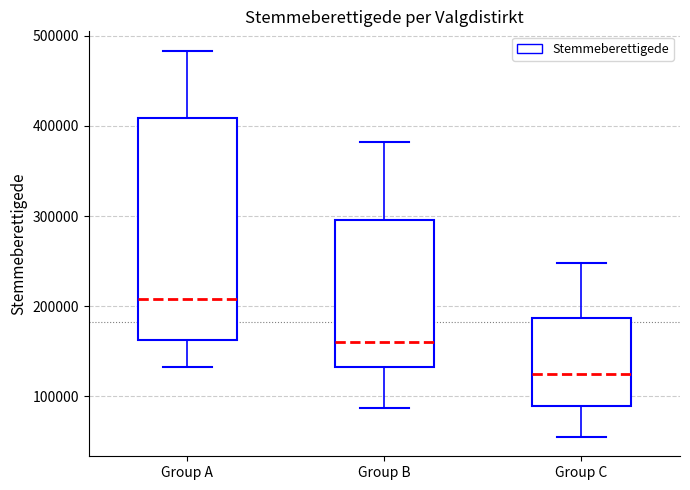

Where is the upper edge of the box for Group C on the y-axis? The values are not printed on the chart, so give them approximately, as read against the axis.

190000